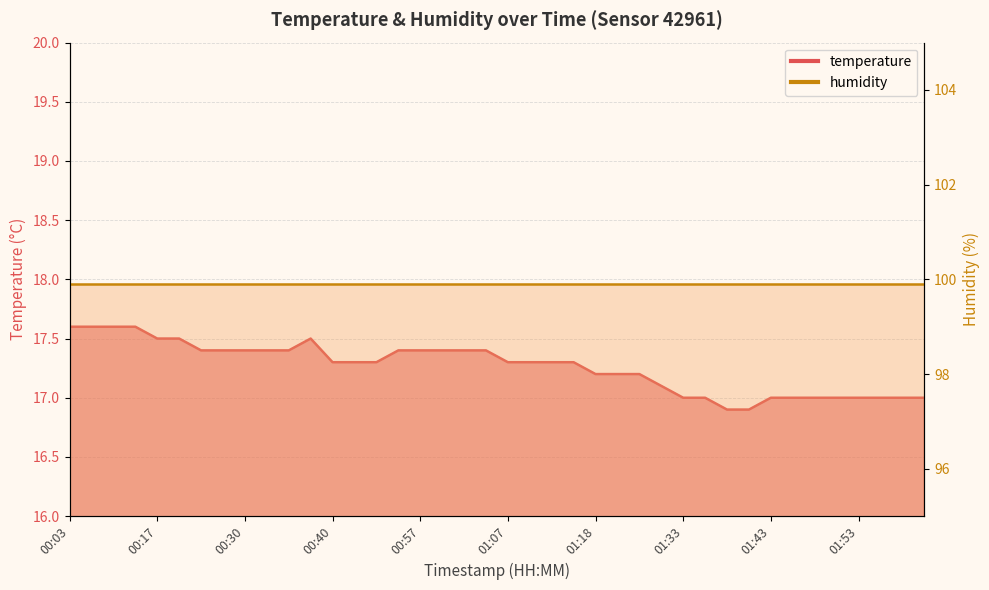

Rank the categories by value from lowest to highest.

01:38, 01:41, 01:33, 01:36, 01:43, 01:46, 01:48, 01:50, 01:53, 01:55, 01:59, 02:04, 01:31, 01:18, 01:23, 01:28, 00:40, 00:43, 00:46, 01:07, 01:10, 01:13, 01:15, 00:25, 00:28, 00:30, 00:33, 00:35, 00:51, 00:57, 00:59, 01:02, 01:05, 00:17, 00:22, 00:38, 00:03, 00:06, 00:09, 00:12